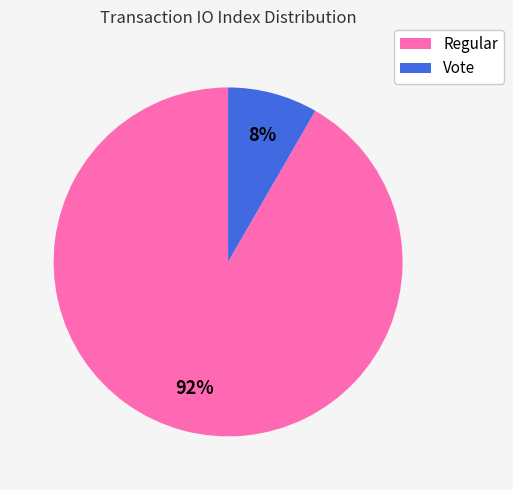

Count the number of slices in the pie.

2